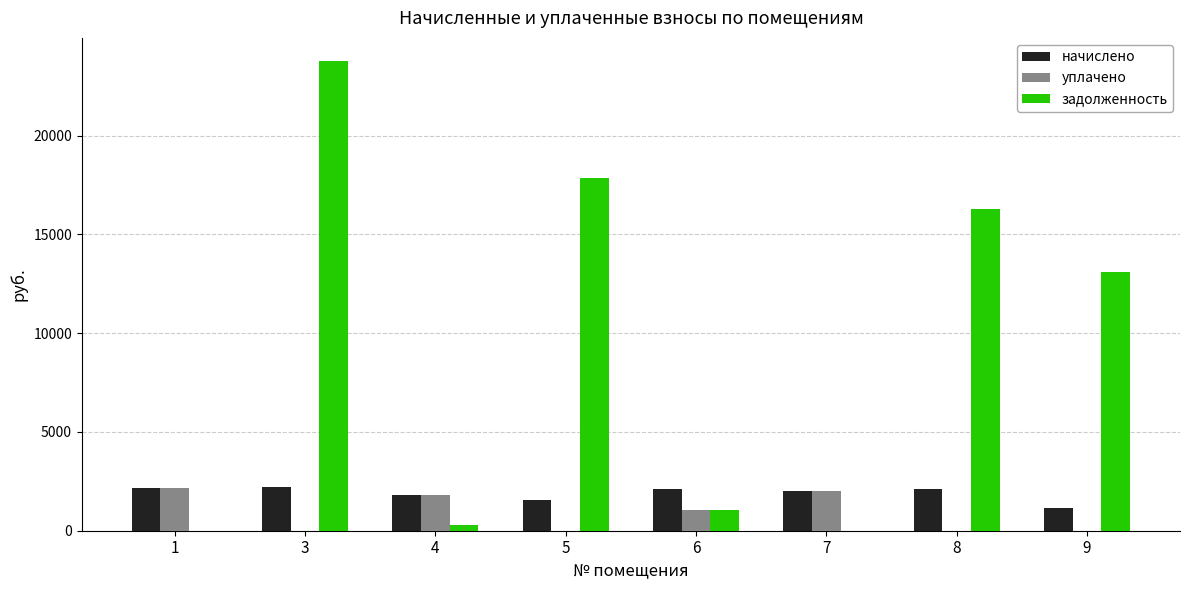

What is the sum of all задолженность values?

72418.5